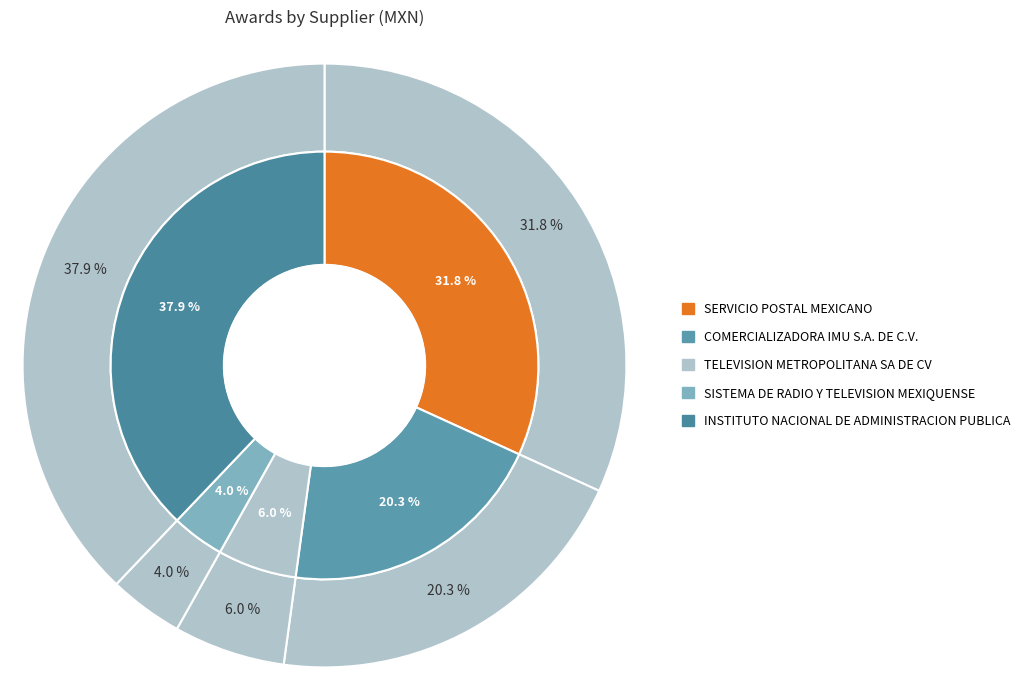

Do COMERCIALIZADORA IMU S.A. DE C.V. and SISTEMA DE RADIO Y TELEVISION MEXIQUENSE together represent more than half of the pie?

No